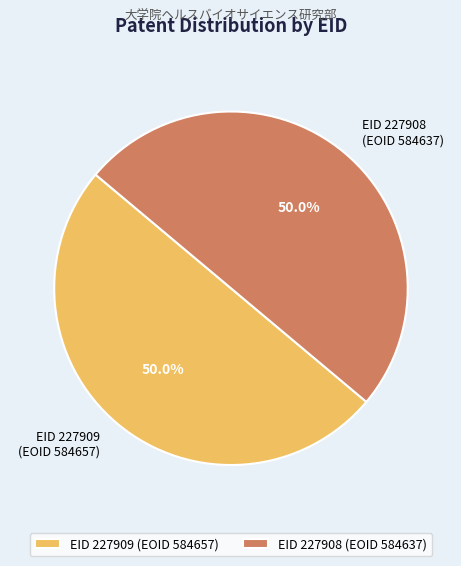

What is the ratio of the value at EID 227908 (EOID 584637) to the value at EID 227909 (EOID 584657)?

1.0